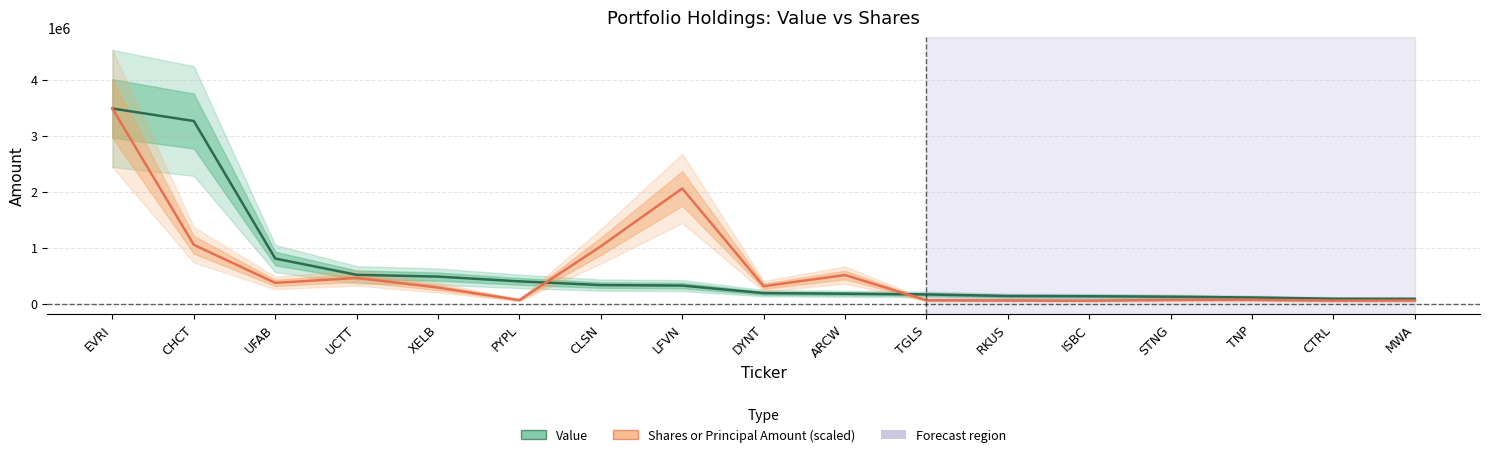

How many series are shown in this chart?

2